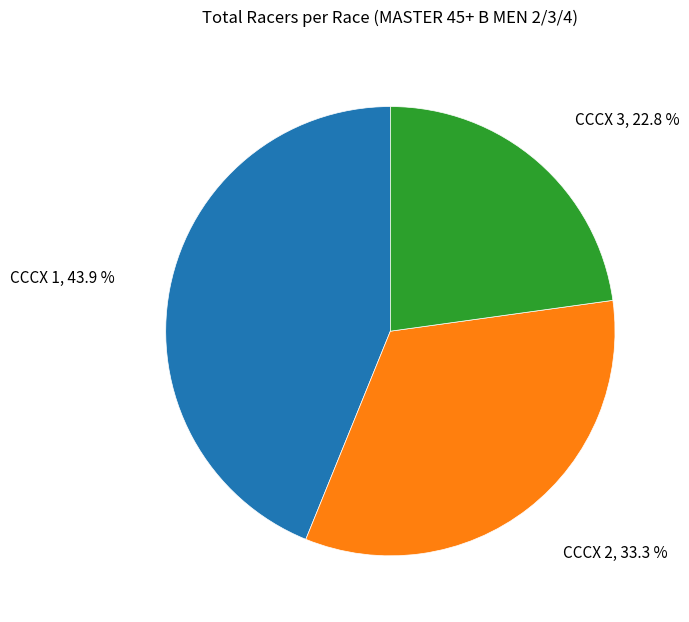

To the nearest percent, what is the average slice percentage?

33%